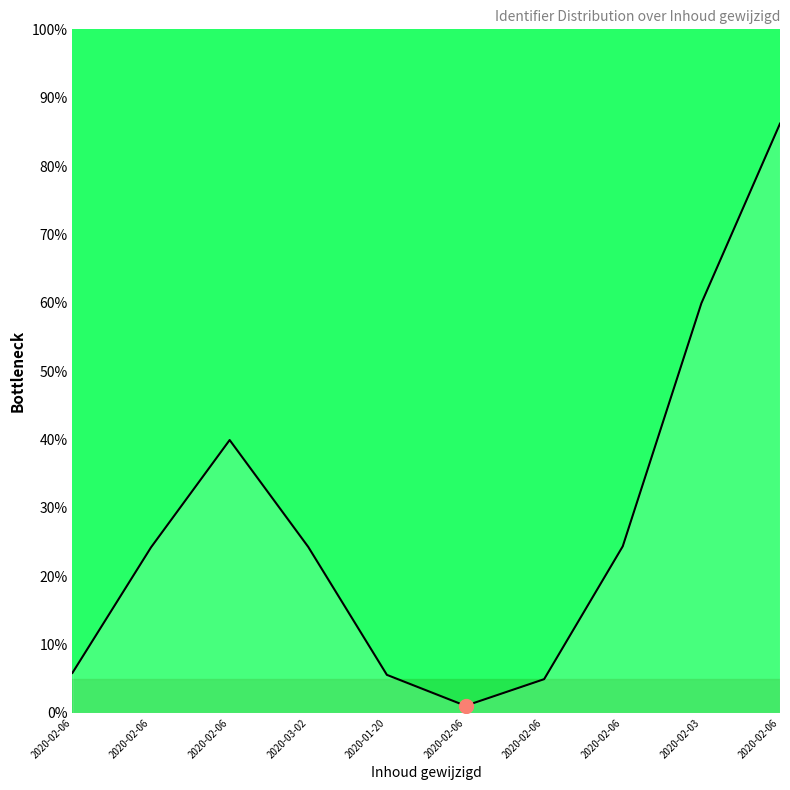

Is this an area chart (filled region under the line)?

Yes